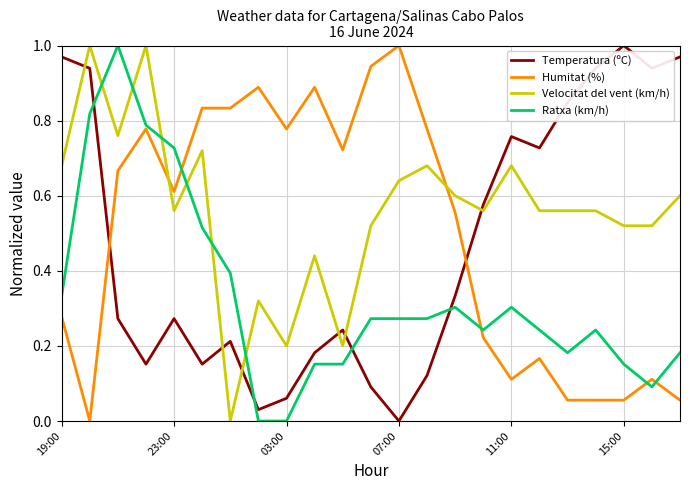

Which series ends up on top after the final intersection of Ratxa (km/h) and Humitat (%)?

Ratxa (km/h)